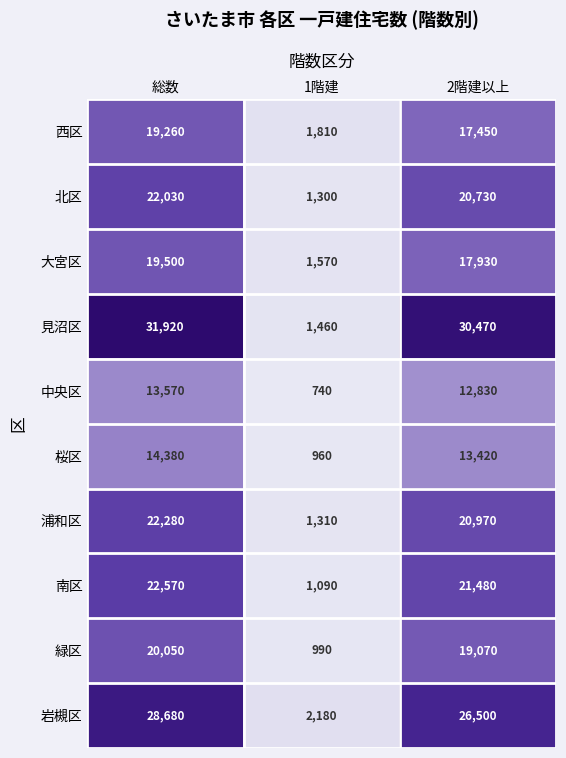

Reading left to right, what are all the values shown in this chart?

西区: 19260	1810	17450
北区: 22030	1300	20730
大宮区: 19500	1570	17930
見沼区: 31920	1460	30470
中央区: 13570	740	12830
桜区: 14380	960	13420
浦和区: 22280	1310	20970
南区: 22570	1090	21480
緑区: 20050	990	19070
岩槻区: 28680	2180	26500